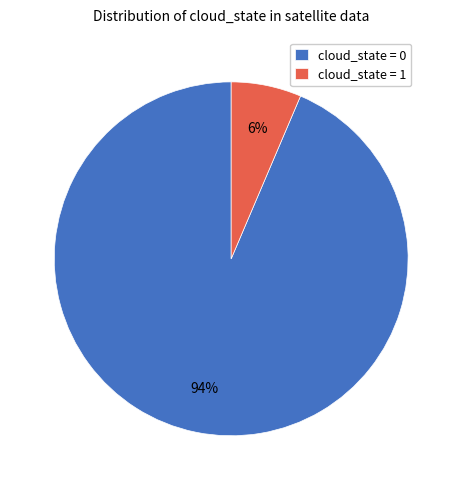

The cloud_state = 0 slice represents 99% of the pie. True or false?

False